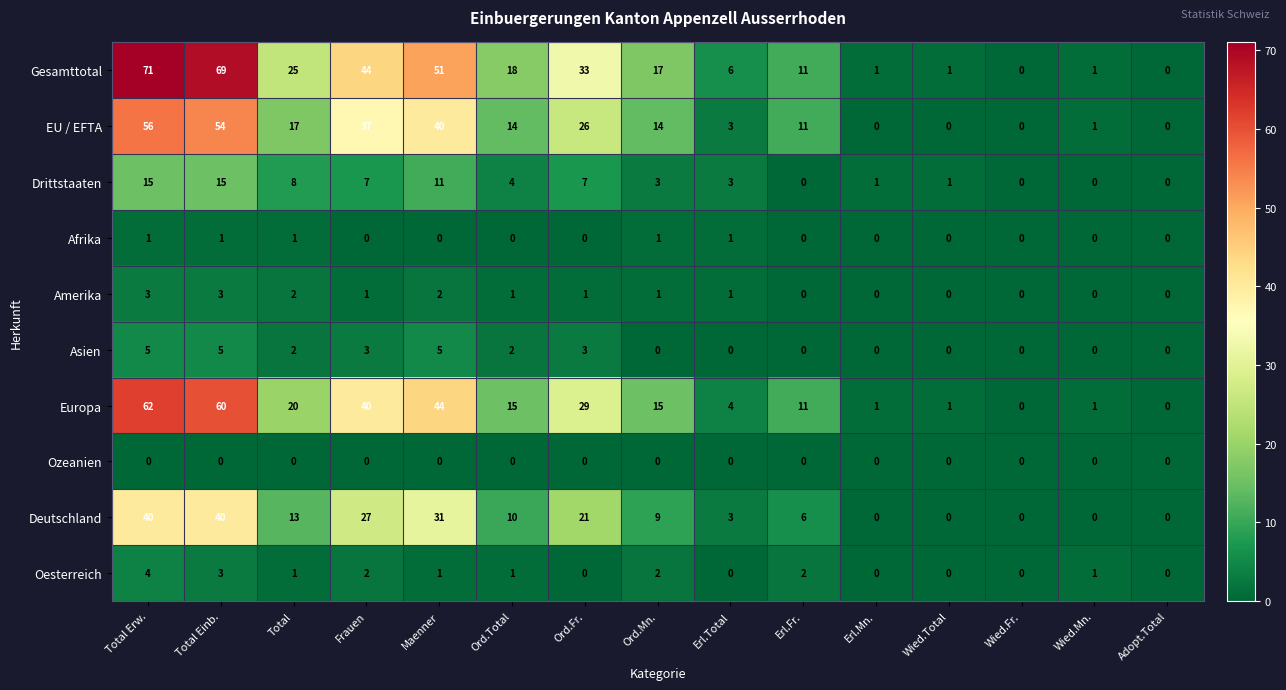

True or false: Drittstaaten has a value of 21 at Total Einb..

False